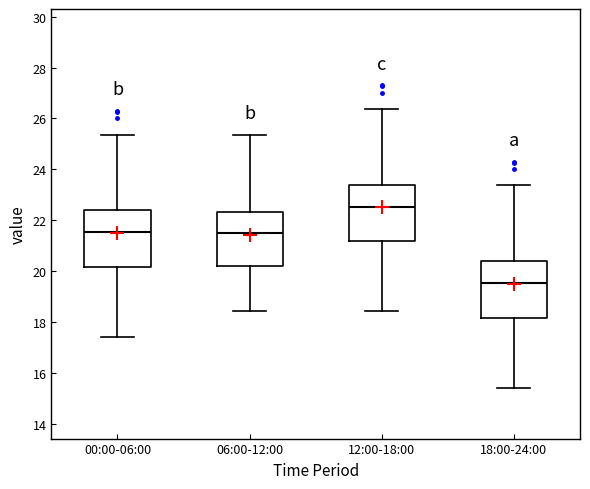

Reading left to right, read every box against the y-axis: the position of its median line, the range the box covers, and the ends of its whiskers. The values are not printed on the chart, so give them approximately, as read against the axis.

00:00-06:00: median 21.6, box 20.2 to 22.4, whiskers 17.4 to 25.4
06:00-12:00: median 21.6, box 20.2 to 22.4, whiskers 18.4 to 25.4
12:00-18:00: median 22.6, box 21.2 to 23.4, whiskers 18.4 to 26.4
18:00-24:00: median 19.6, box 18.2 to 20.4, whiskers 15.4 to 23.4